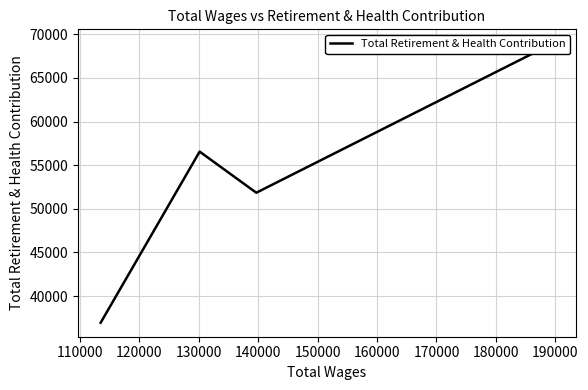

What is the average value?

53572